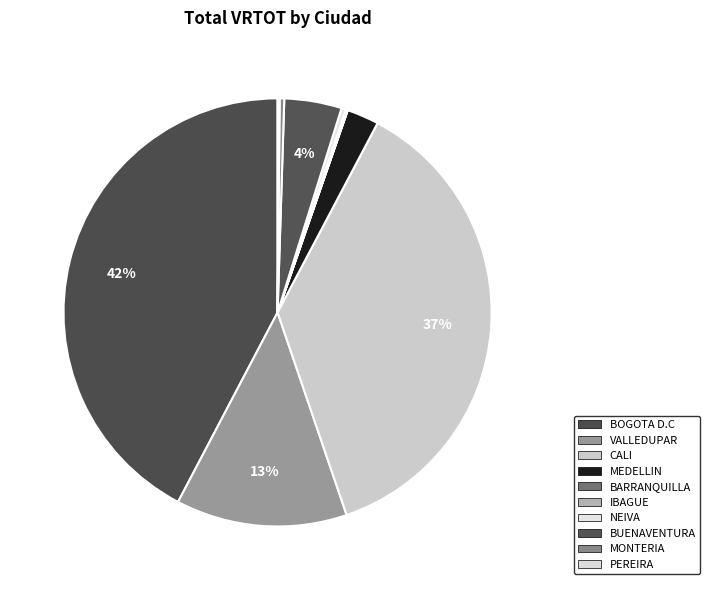

Is the sum of IBAGUE and NEIVA greater than half?

No